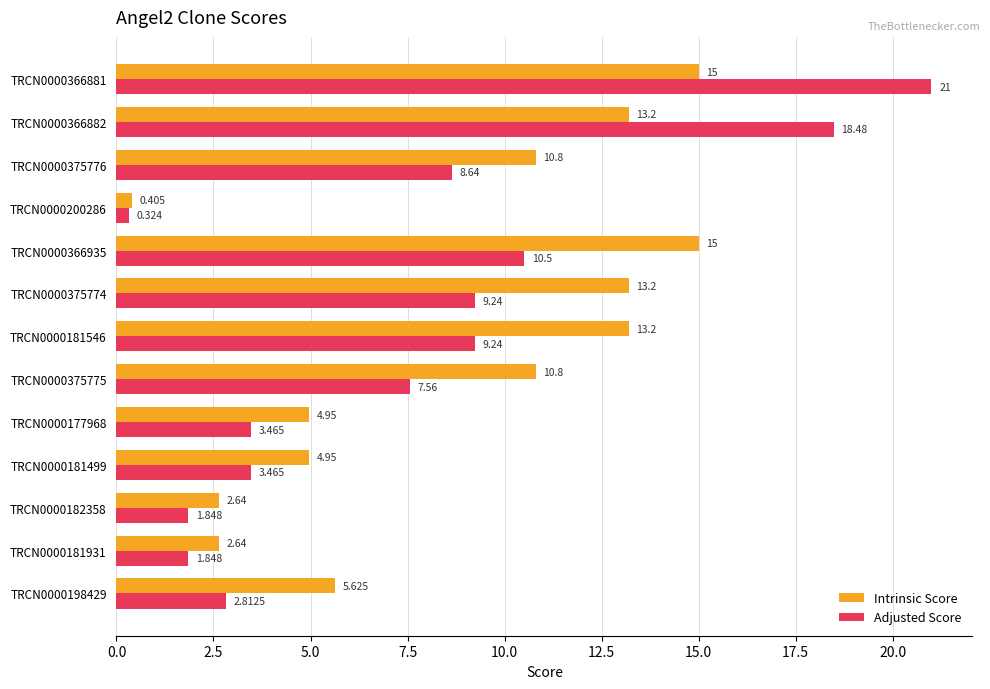

Is the value of Adjusted Score at TRCN0000177968 greater than the value of Intrinsic Score at TRCN0000198429?

No